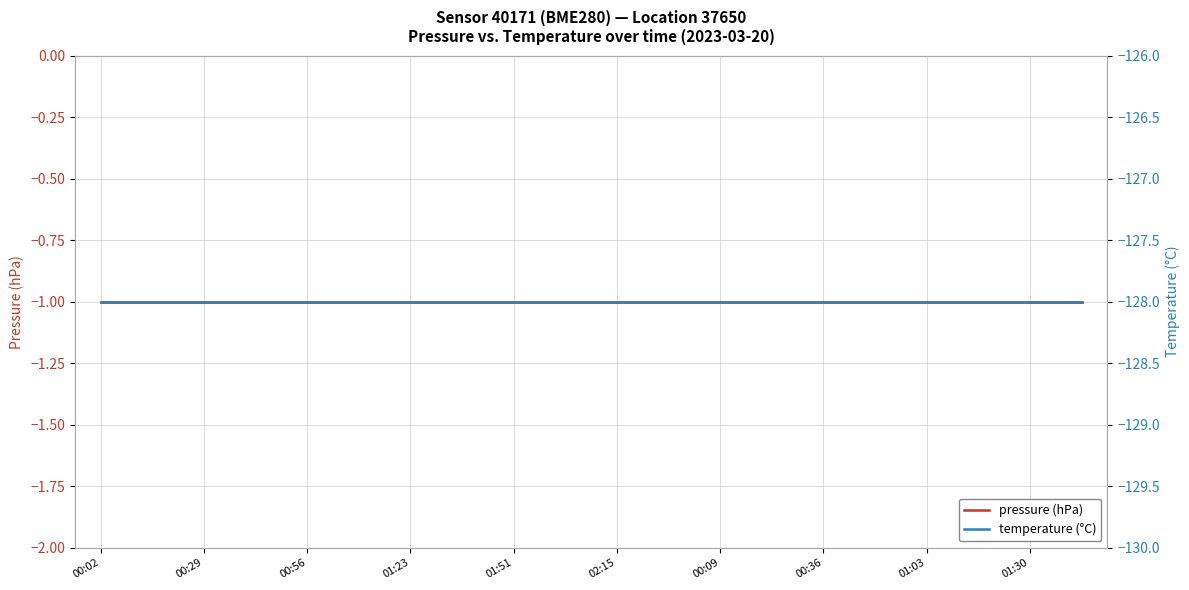

What is the average value of the pressure (hPa) series?

-1